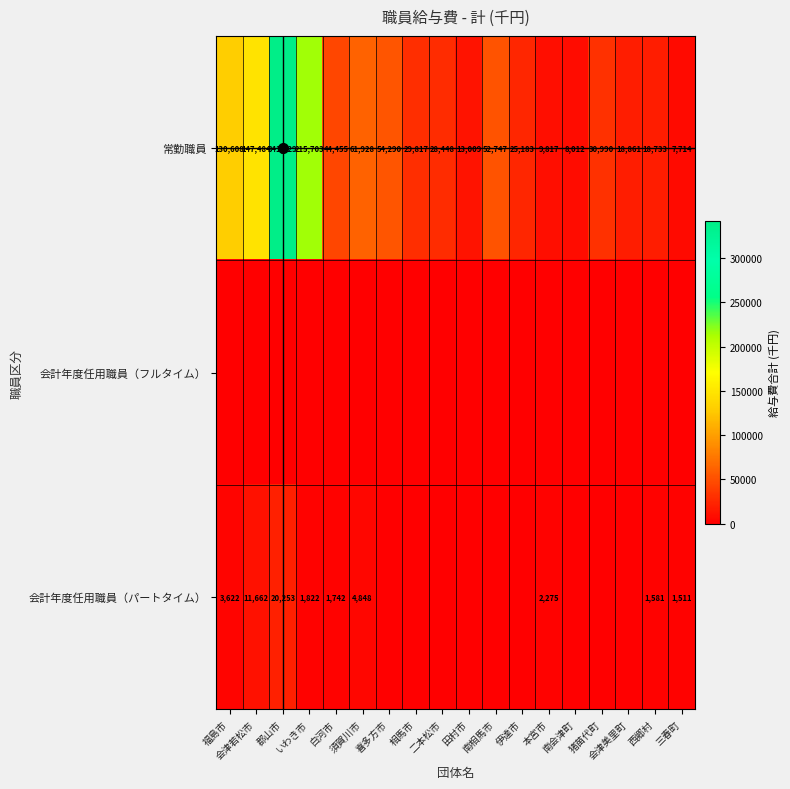

List the series in order of their peak value, lowest first.

会計年度任用職員（フルタイム）, 会計年度任用職員（パートタイム）, 常勤職員